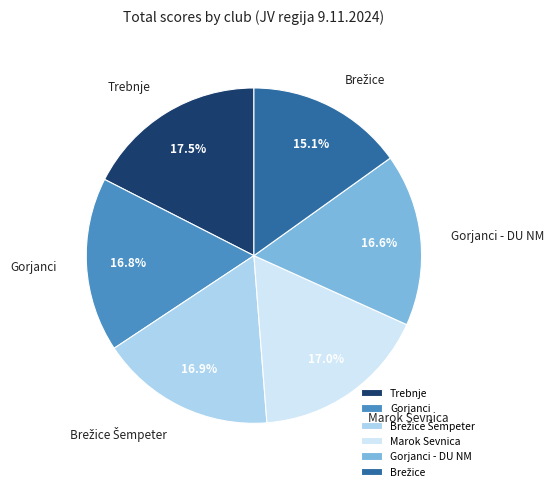

Does Trebnje account for over 50% of the chart?

No